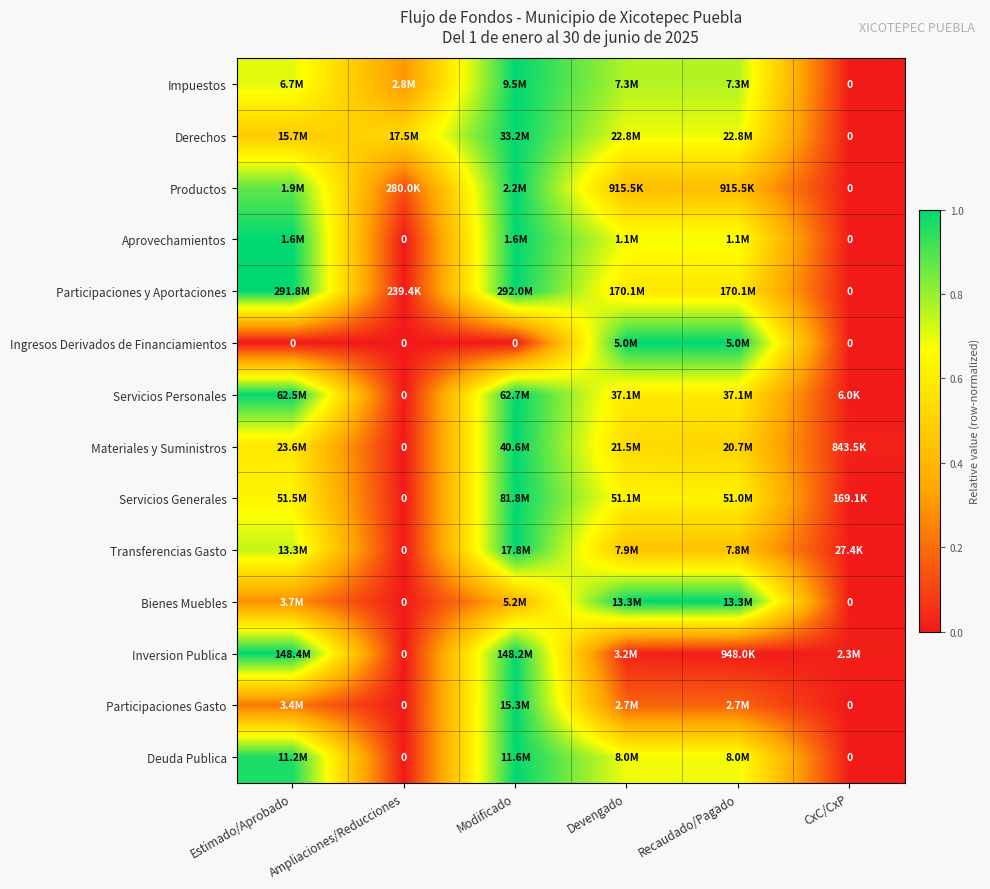

What is the average value of the Servicios Generales series?

0.5